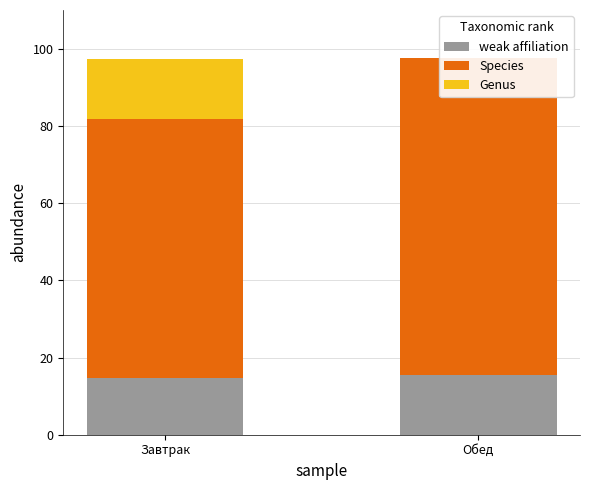

Which series has the largest range (max minus min)?

Genus